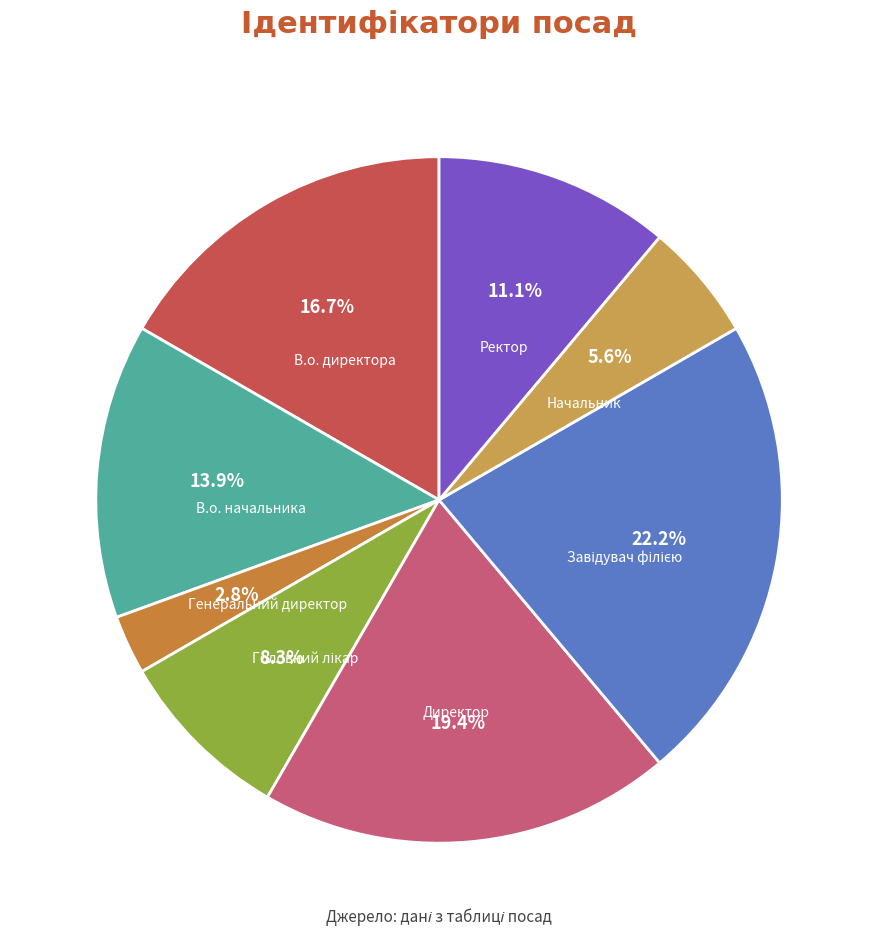

To the nearest percent, what is the difference between the largest and smallest slice percentages?

19%